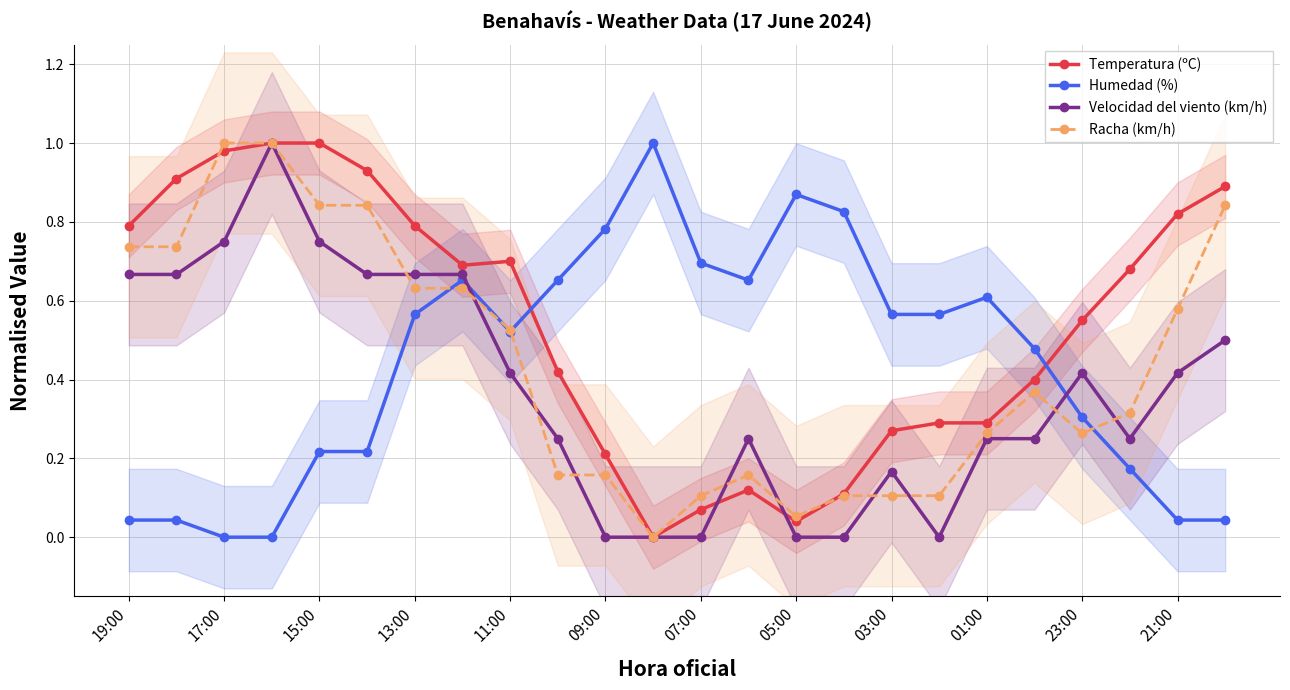

What is the difference between the highest and lowest values at 21?

0.5